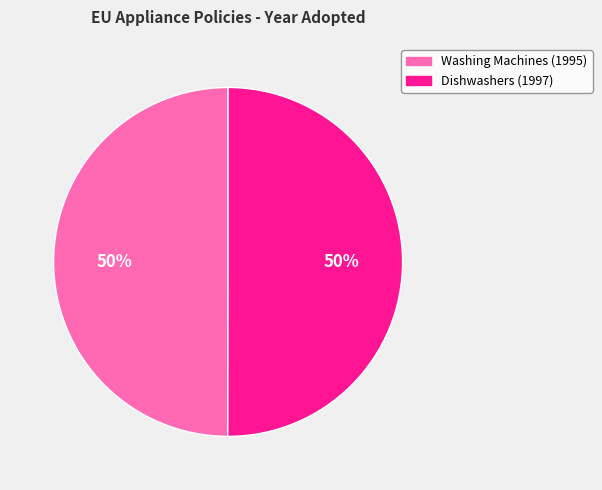

Approximately how many times larger is the value at Washing Machines (1995) compared to Dishwashers (1997)?

1.0